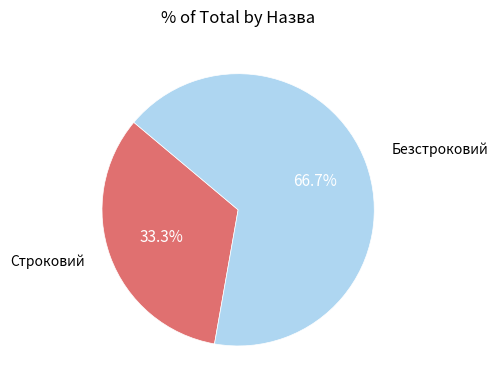

Does any single category account for the majority?

Yes